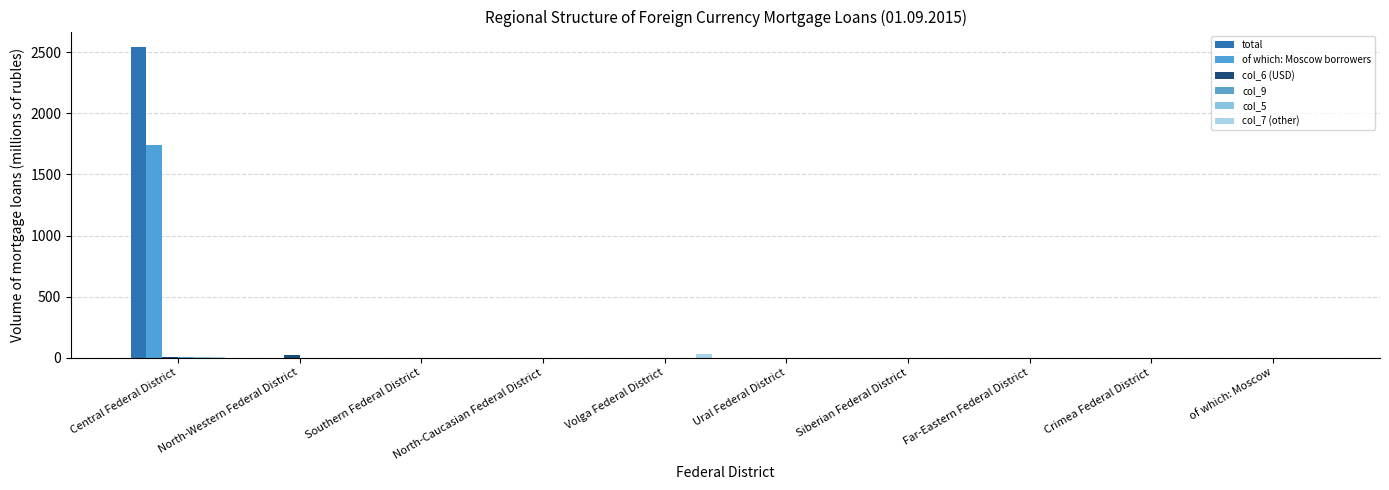

How many groups of bars are there?

10